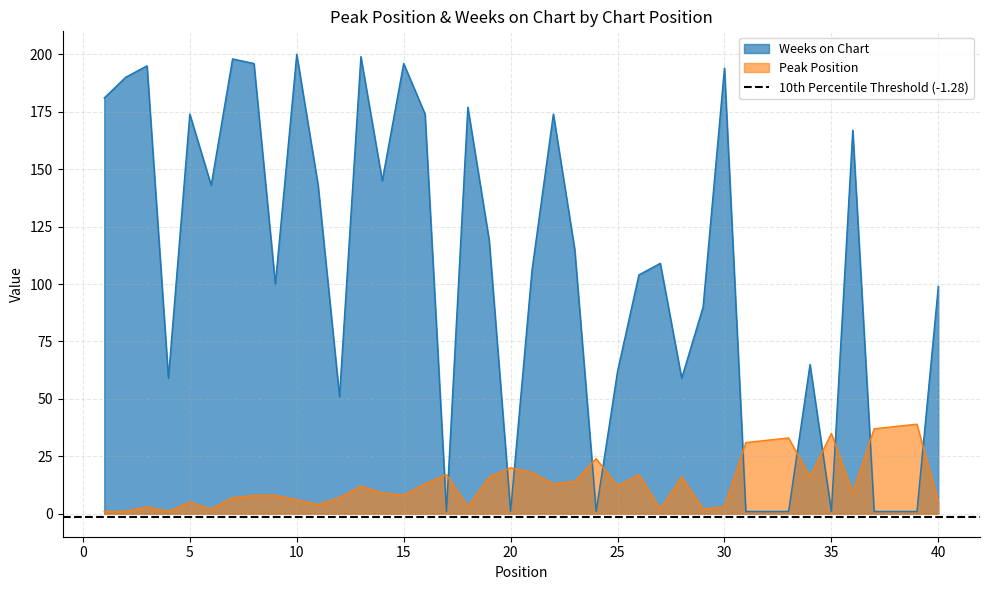

How many times do Peak Position and Weeks on Chart cross each other?

12